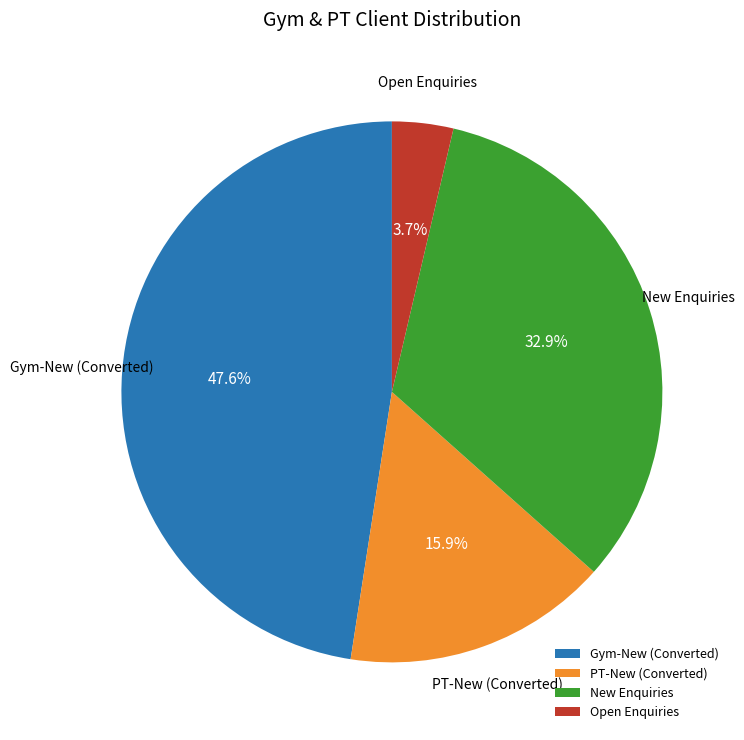

Do PT-New (Converted) and Gym-New (Converted) together represent more than half of the pie?

Yes